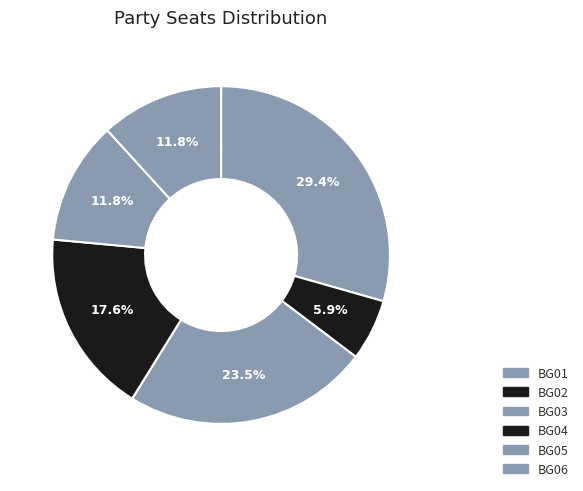

What percentage is the BG04 slice, to the nearest percent?

18%